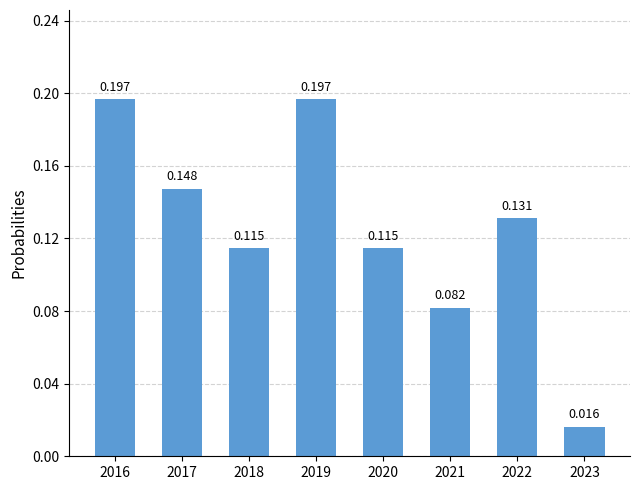

Reading right to left, list all the values displayed in this chart.

2023=0.0	2022=0.1	2021=0.1	2020=0.1	2019=0.2	2018=0.1	2017=0.1	2016=0.2